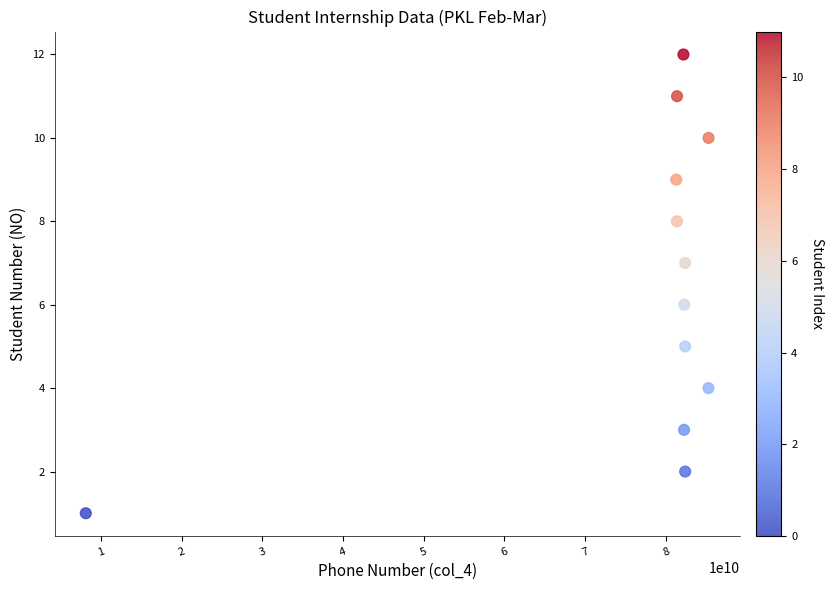

What is the average X value?

76379828350